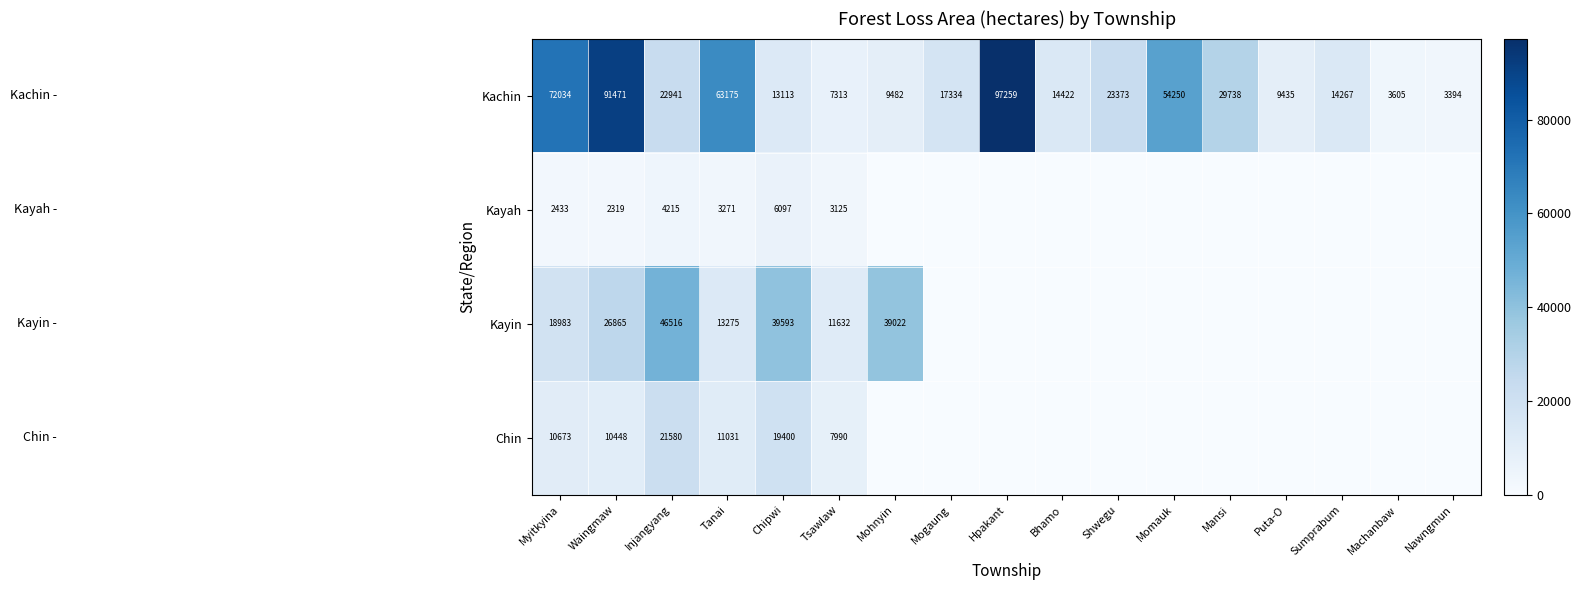

Rank the categories by Kachin value from highest to lowest.

Hpakant, Waingmaw, Myitkyina, Tanai, Momauk, Mansi, Shwegu, Injangyang, Mogaung, Bhamo, Sumprabum, Chipwi, Mohnyin, Puta-O, Tsawlaw, Machanbaw, Nawngmun